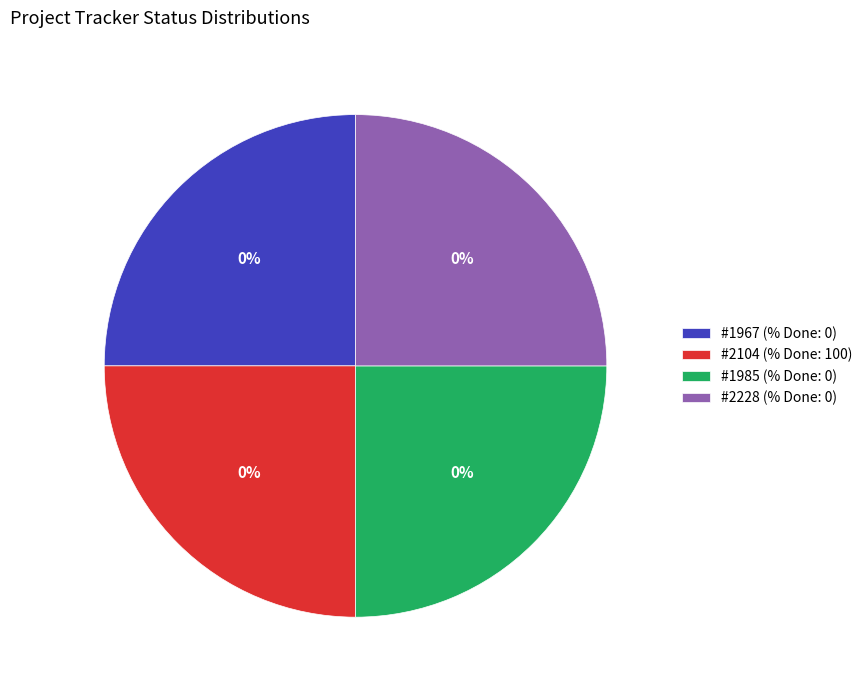

Which slice is the smallest?

1967